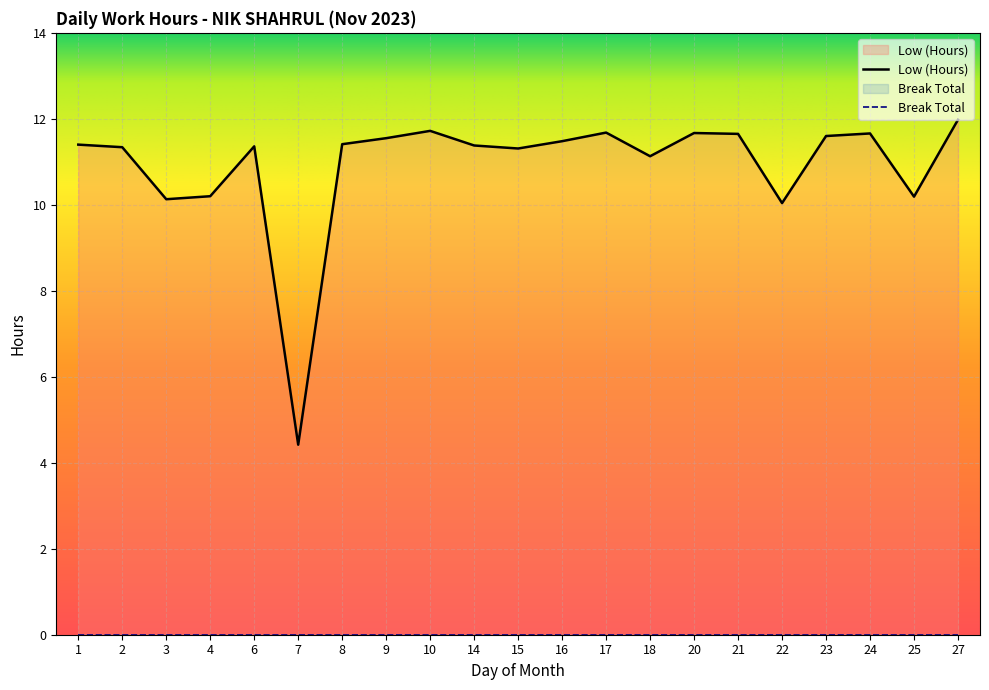

Reading left to right, extract all data points from this chart.

1=11.4	2=11.3	3=10.1	4=10.2	6=11.4	7=4.4	8=11.4	9=11.6	10=11.7	14=11.4	15=11.3	16=11.5	17=11.7	18=11.1	20=11.7	21=11.7	22=10.0	23=11.6	24=11.7	25=10.2	27=12.0